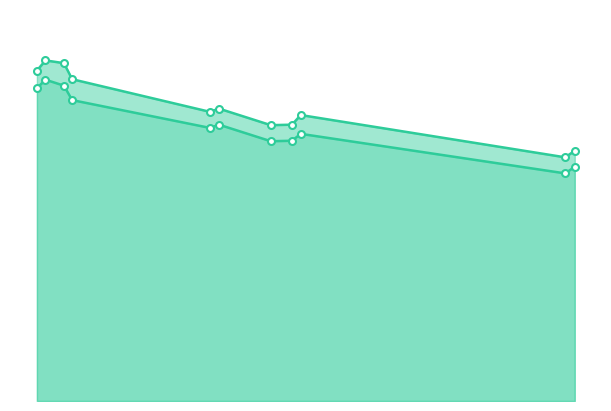

At how many categories does at least one series exceed 17?

9